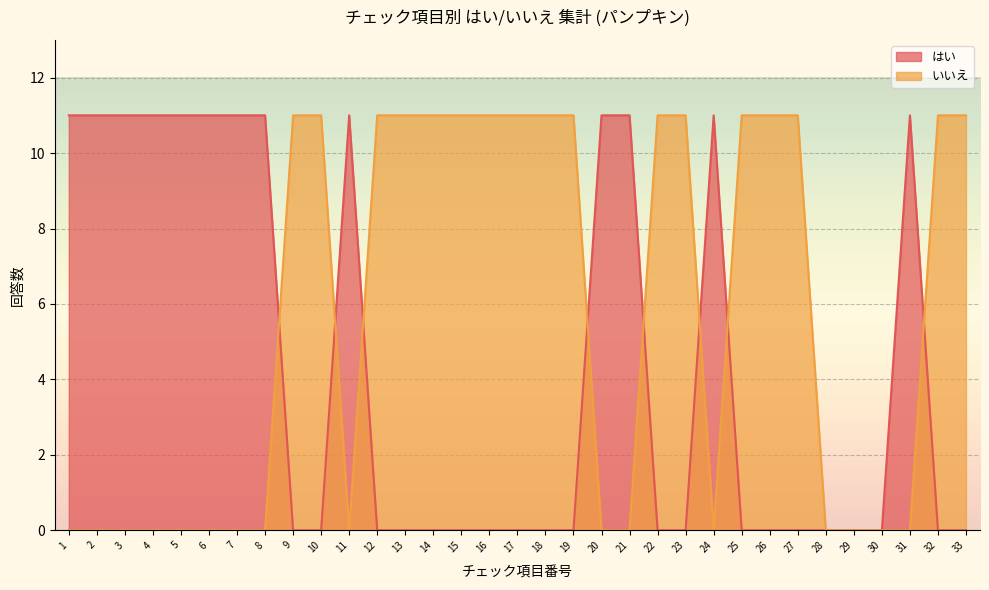

What is the approximate value of いいえ at 10?

11